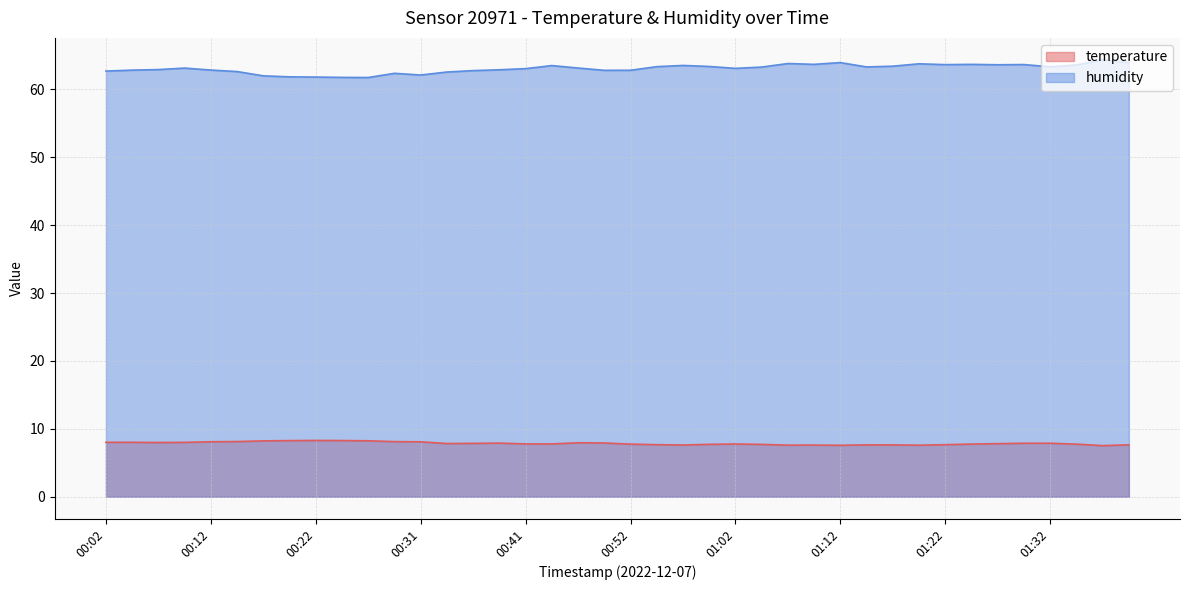

What is the value of the temperature point at the 8th from the left?

8.3